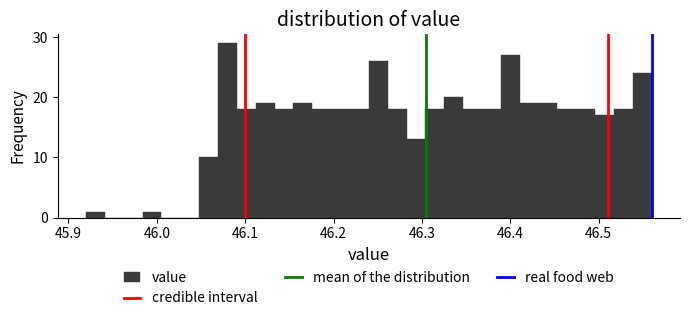

Read against the x-axis, roughly where is the centre of the tallest bar?

46.08